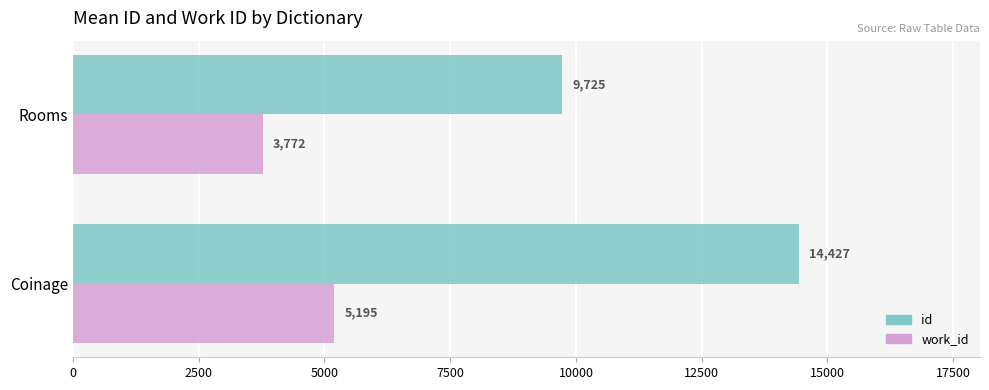

How many series are shown in this chart?

2